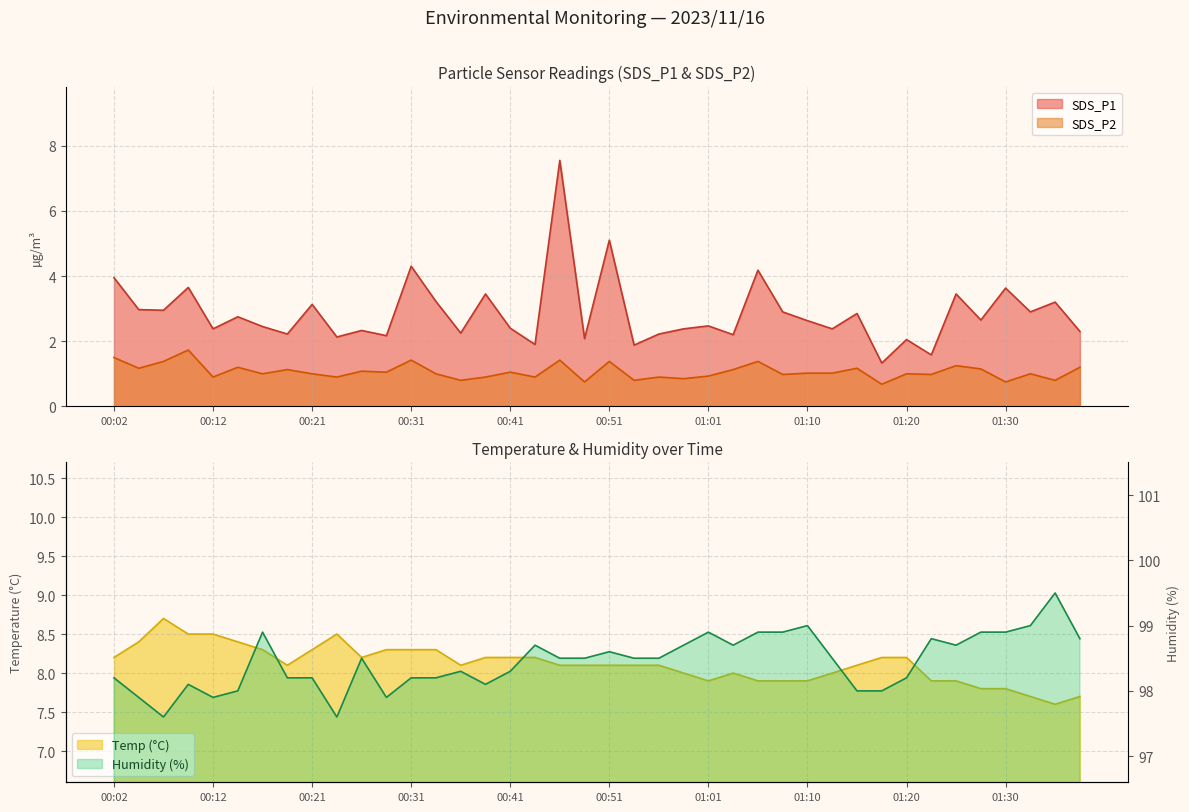

What is the value of the SDS_P2 point at the 29th from the left?

1.0